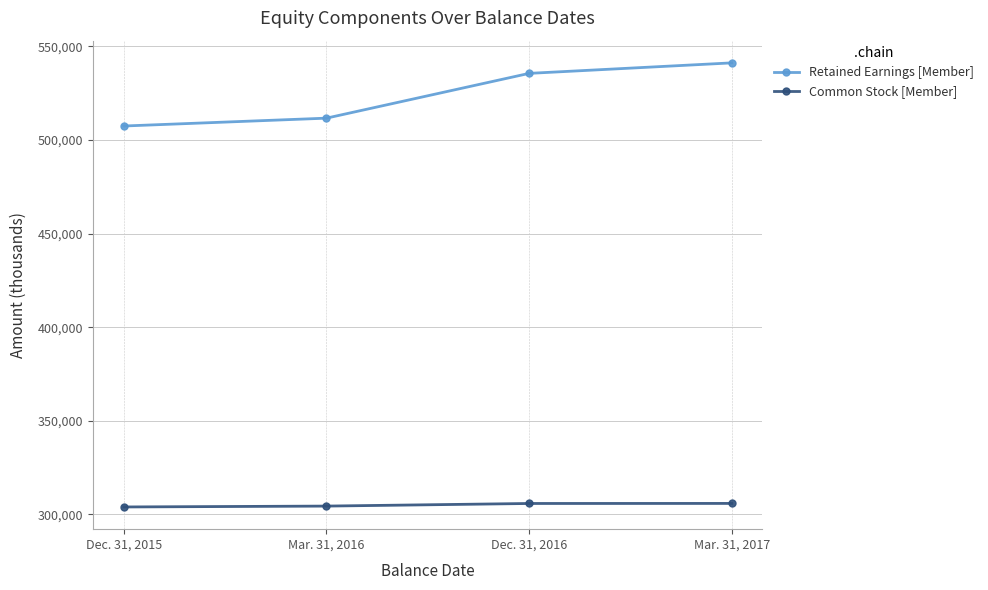

True or false: Common Stock [Member] and Retained Earnings [Member] cross at least once.

False